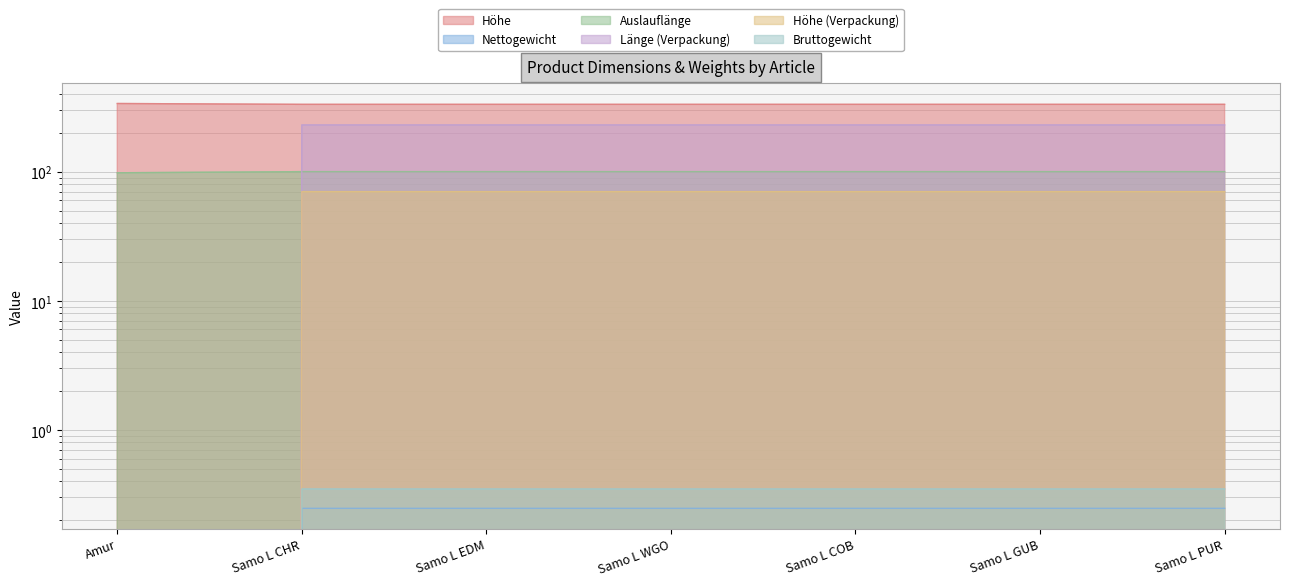

What is the spread (max minus min) of values at Samo L CHR?

331.8